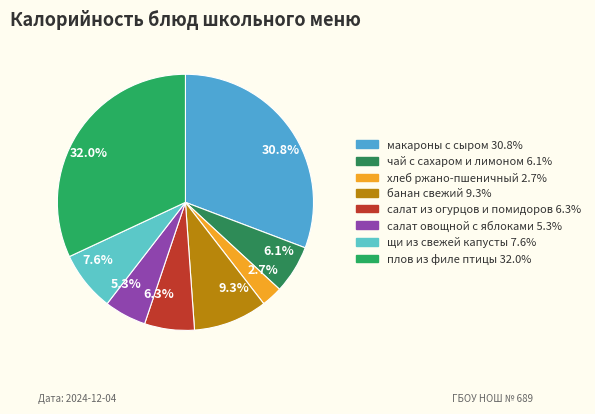

Rank the categories by value from lowest to highest.

хлеб ржано-пшеничный, салат овощной с яблоками, чай с сахаром и лимоном, салат из огурцов и помидоров, щи из свежей капусты, банан свежий, макароны с сыром, плов из филе птицы